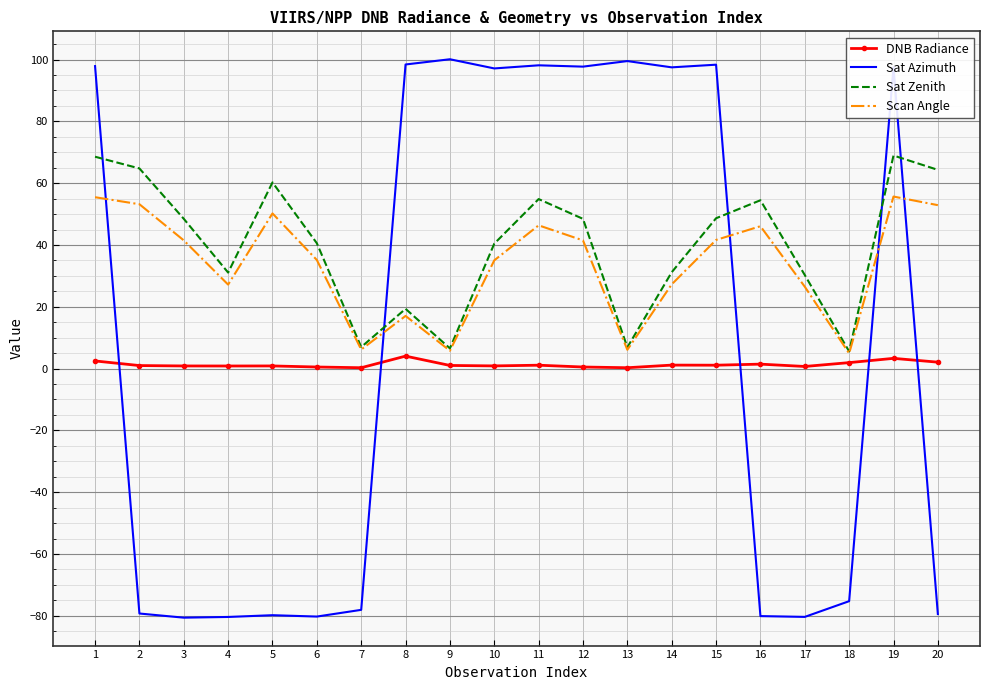

True or false: Scan Angle has a value of 27.2 at 4.

True